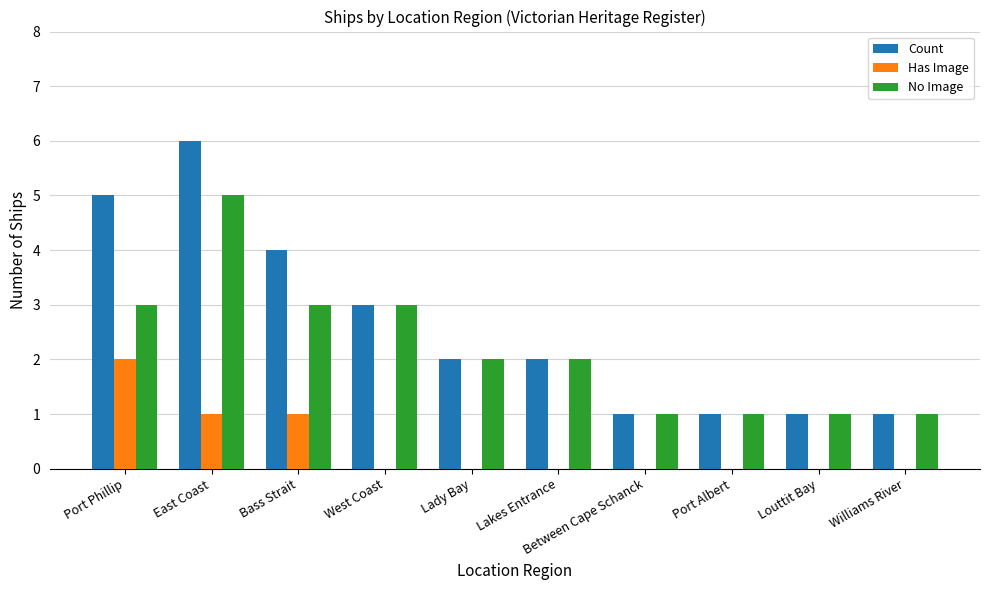

Is it true that No Image equals 3 at East Coast?

False